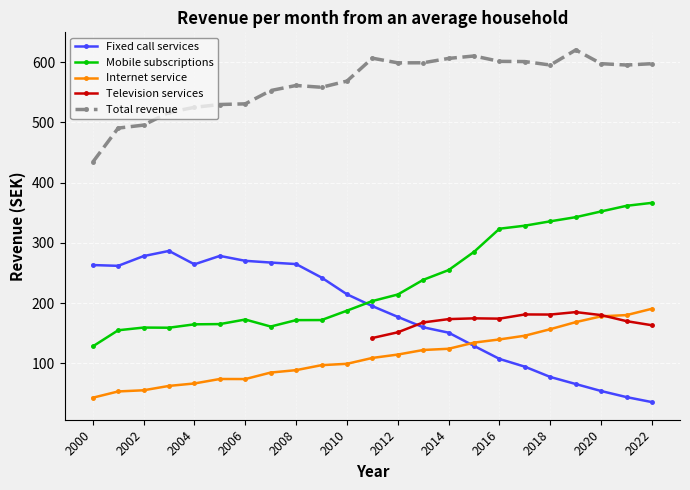

What is the value of the Mobile subscriptions point at the 12th from the left?

203.3